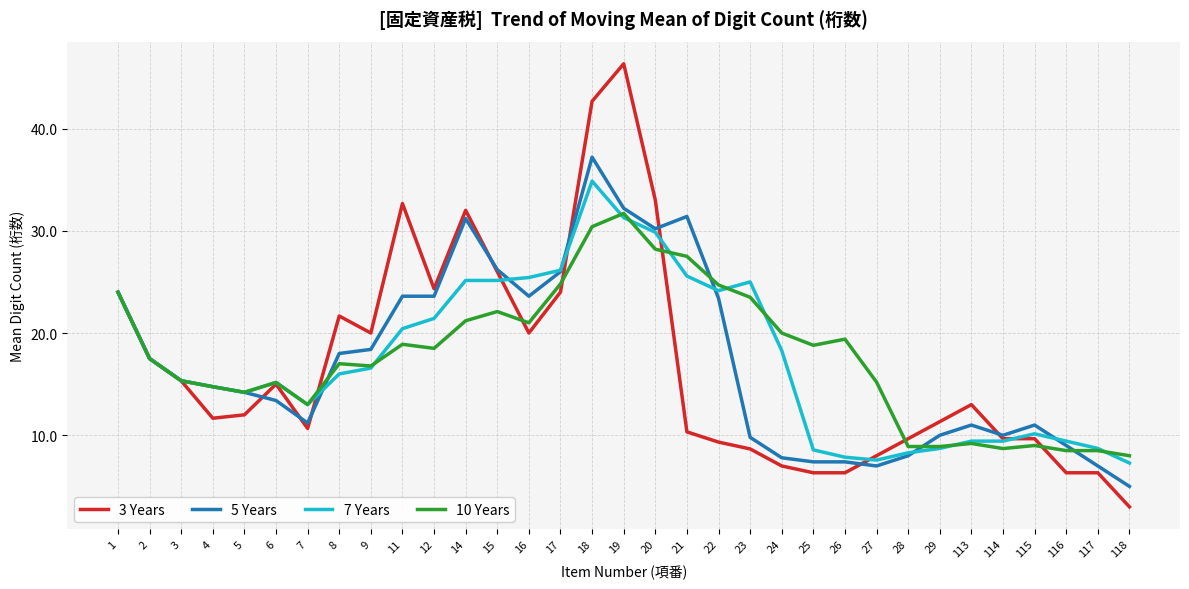

Is this an area chart (filled region under the line)?

No